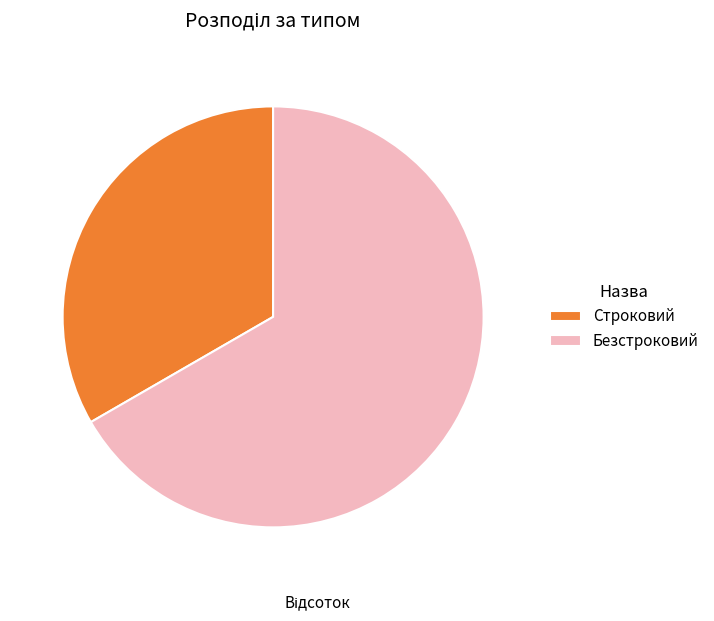

Does Строковий account for over 50% of the chart?

No